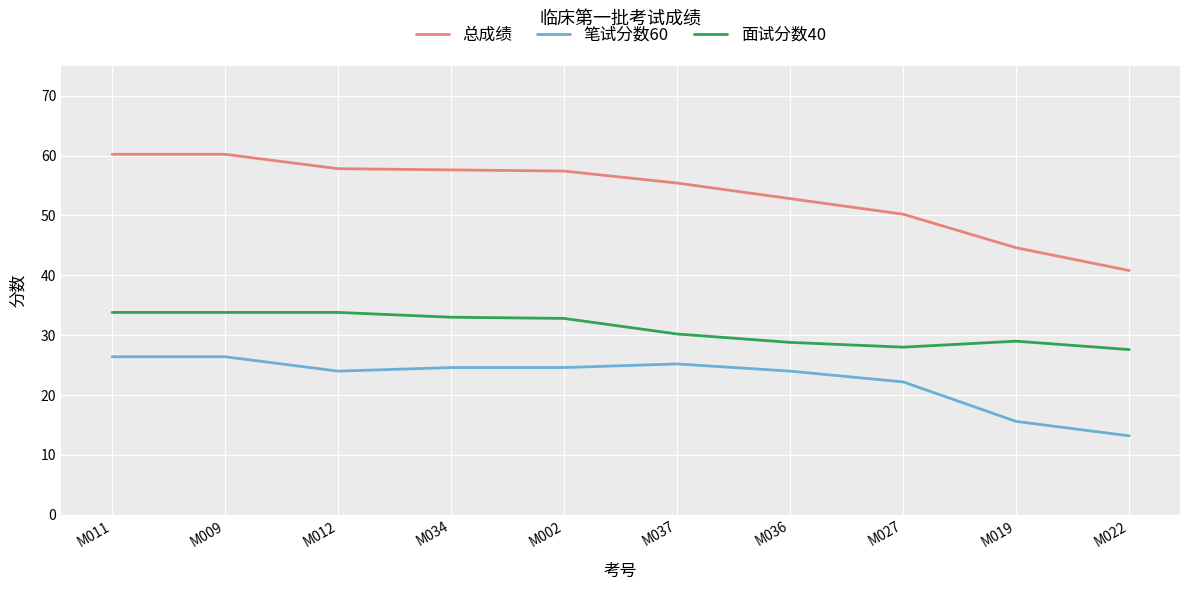

Rank the series at M009 from lowest to highest value.

笔试分数60, 面试分数40, 总成绩